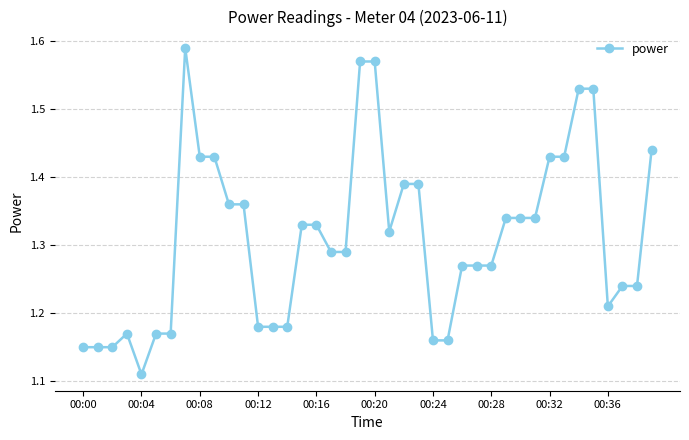

True or false: there are more than 0 points higher than both neighbors.

True